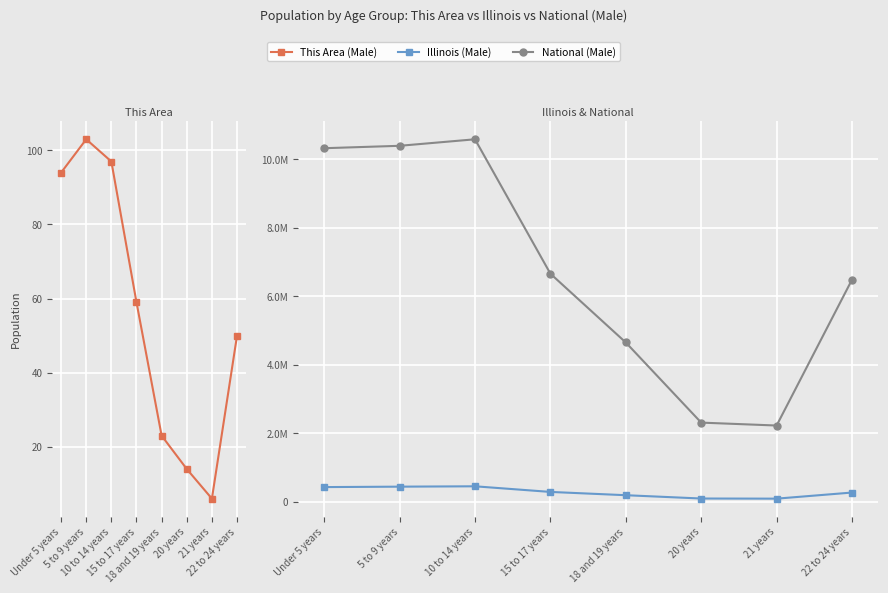

Which series has the largest total across all categories?

National (Male)